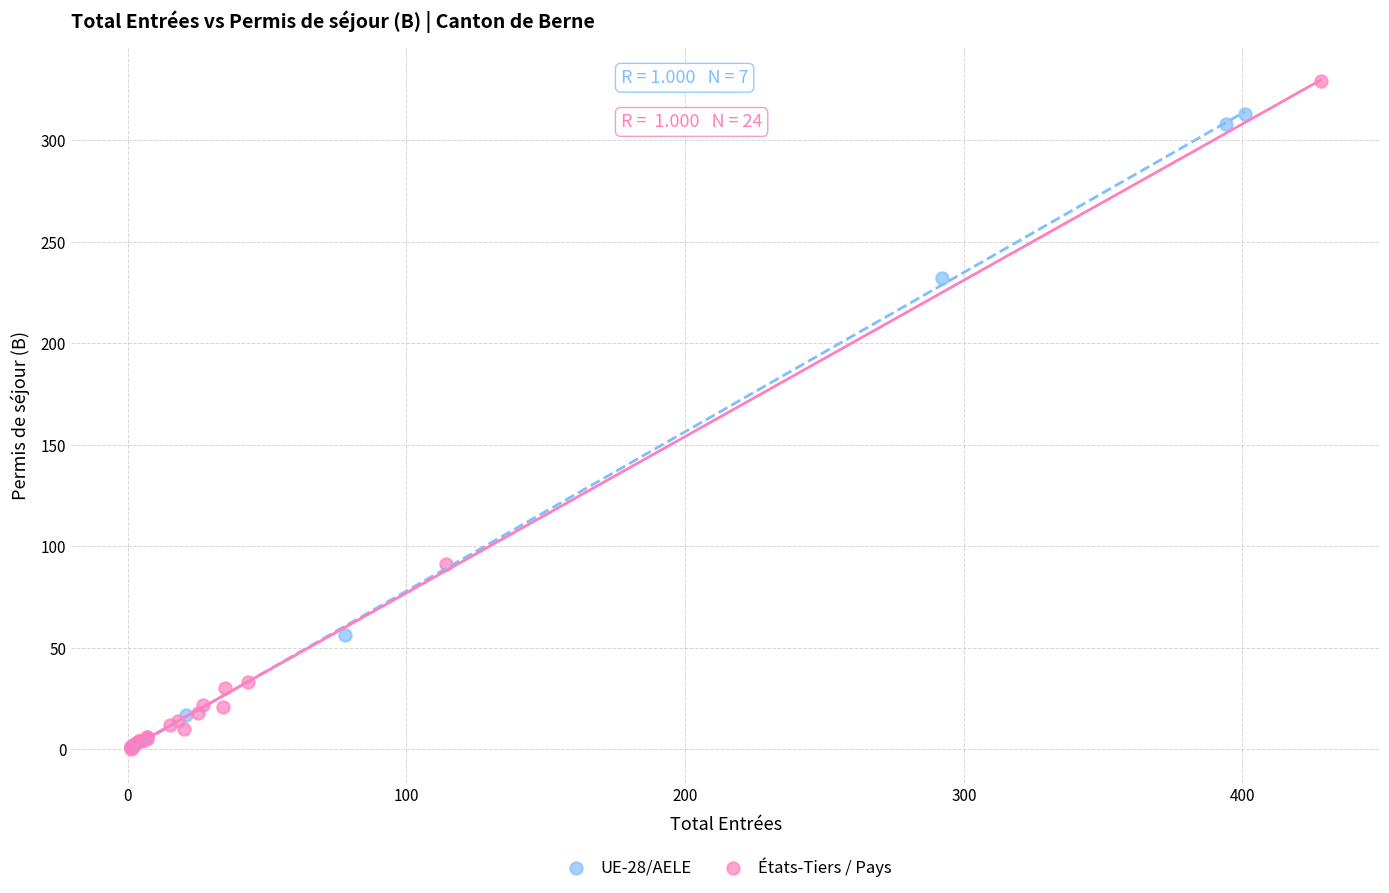

Which series has the widest spread of Y values?

États-Tiers / Pays